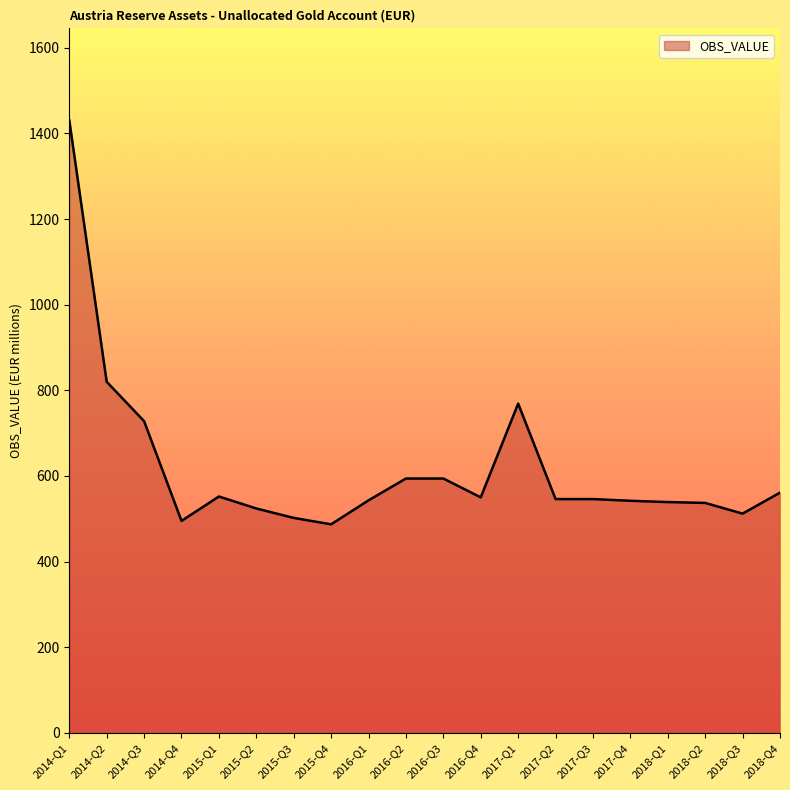

What is the difference between the maximum and minimum values?

944